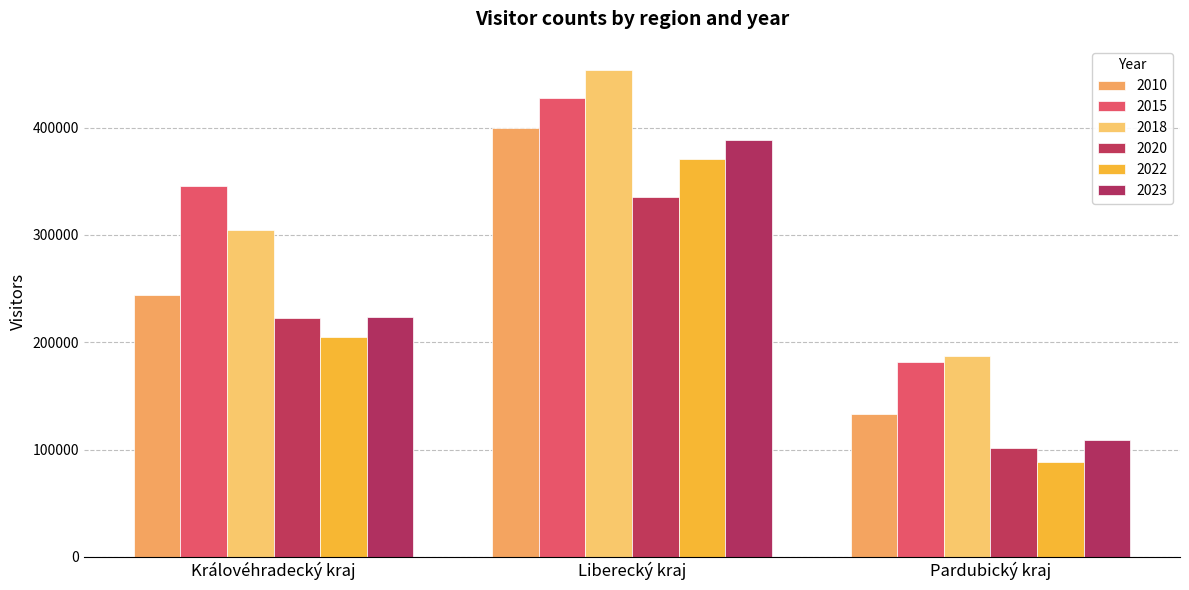

What is the sum of the 2015 values at Pardubický kraj and Královéhradecký kraj?

527537